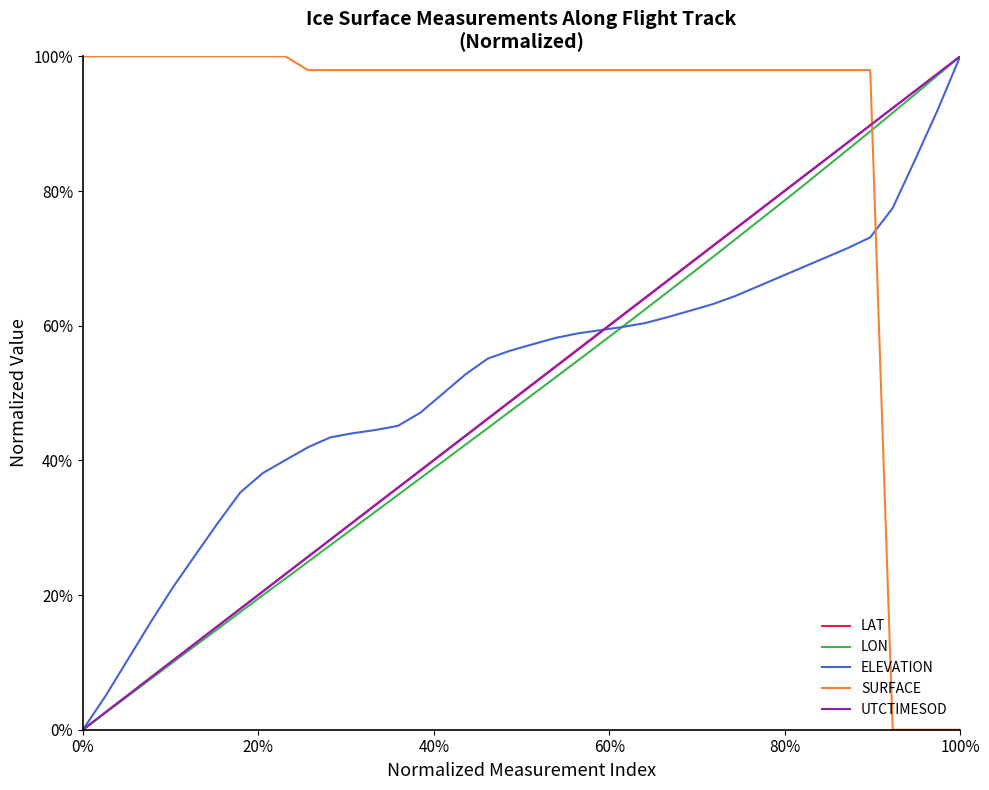

Does the chart have visible grid lines?

No